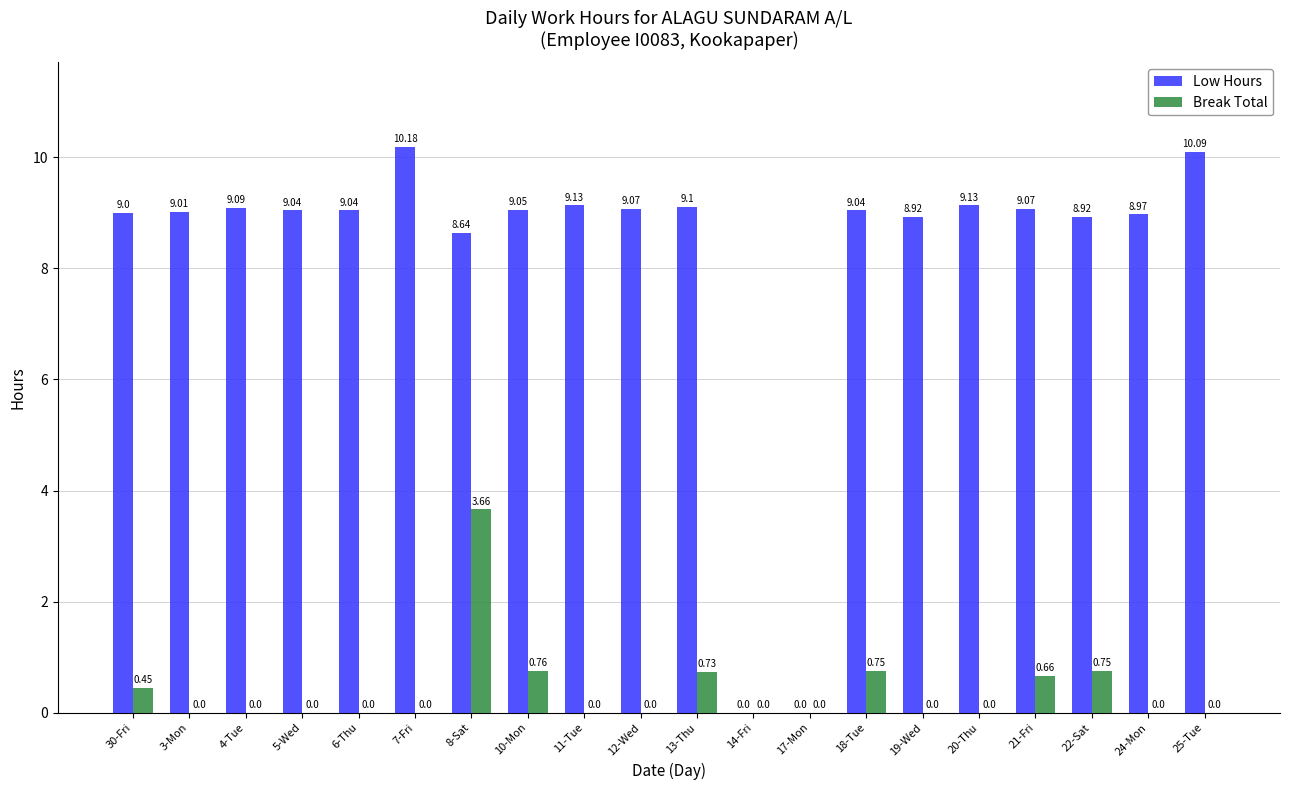

What are all the series names shown in the legend?

Low Hours, Break Total